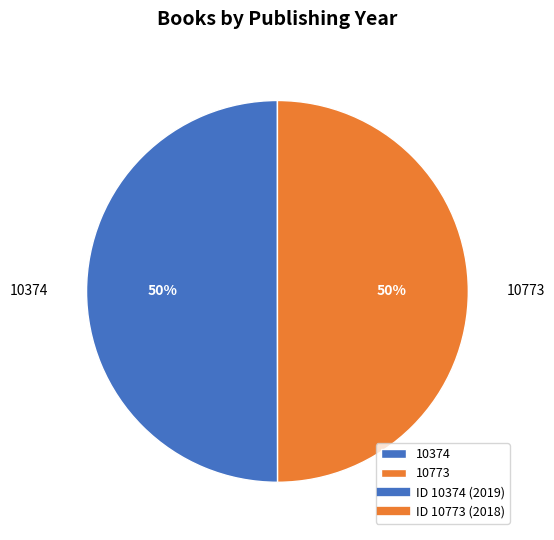

Combined, do 10773 and 10374 account for over 50%?

Yes